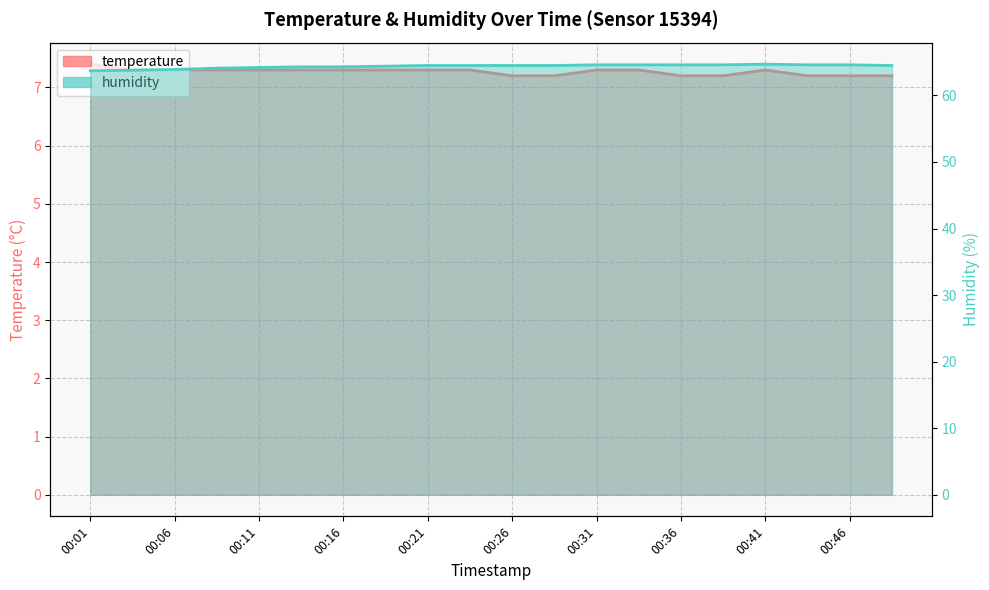

Rank the categories by humidity value from lowest to highest.

00:01, 00:04, 00:06, 00:09, 00:11, 00:14, 00:16, 00:19, 00:21, 00:23, 00:26, 00:28, 00:48, 00:31, 00:33, 00:36, 00:38, 00:43, 00:46, 00:41